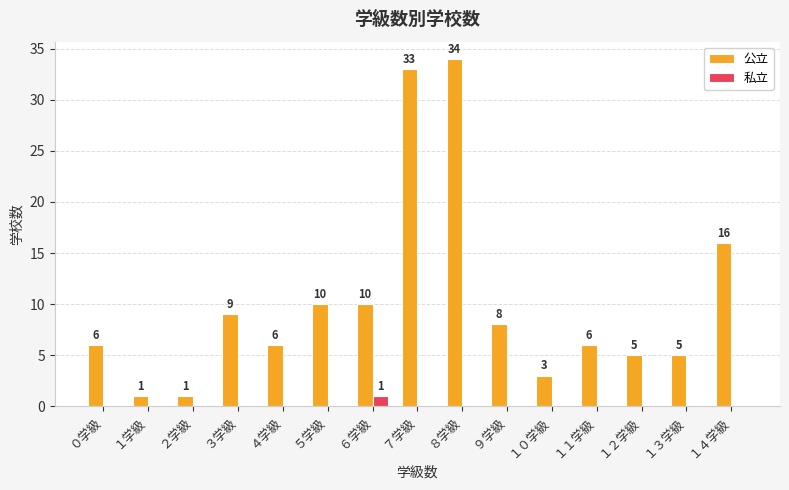

Reading left to right, what are all the values shown in this chart?

公立: ０学級=6	１学級=1	２学級=1	３学級=9	４学級=6	５学級=10	６学級=10	７学級=33	８学級=34	９学級=8	１０学級=3	１１学級=6	１２学級=5	１３学級=5	１４学級=16
私立: ０学級=0	１学級=0	２学級=0	３学級=0	４学級=0	５学級=0	６学級=1	７学級=0	８学級=0	９学級=0	１０学級=0	１１学級=0	１２学級=0	１３学級=0	１４学級=0